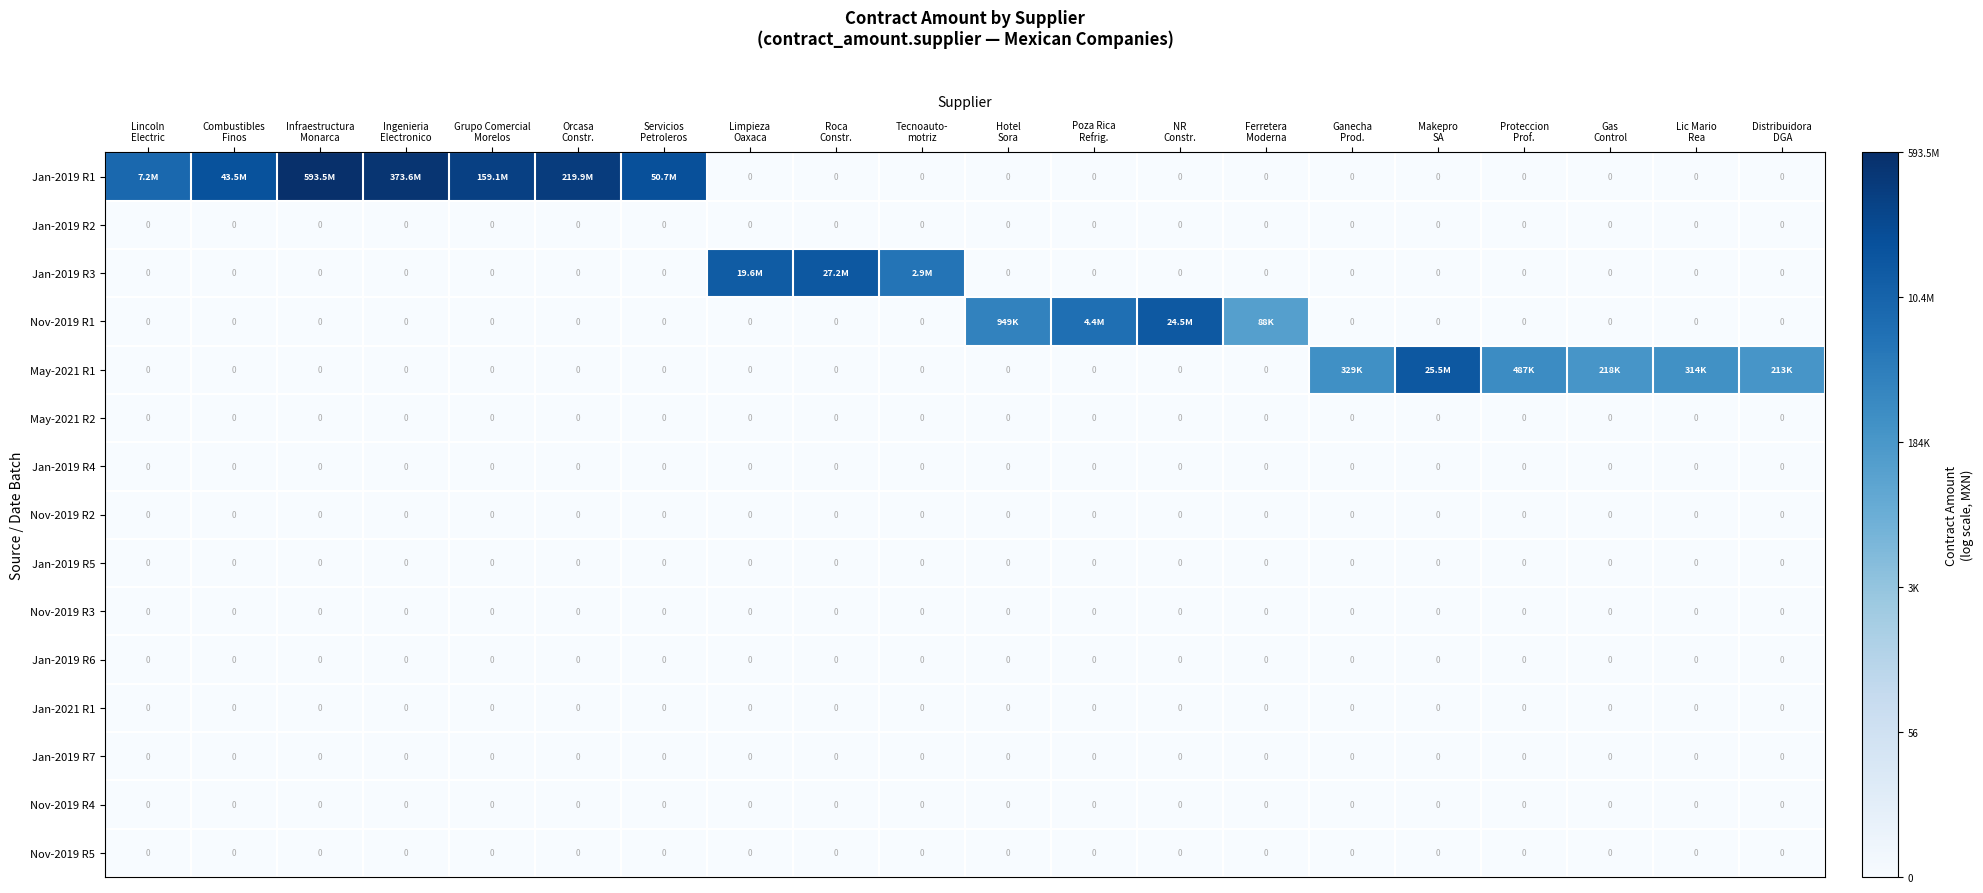

Which has a higher value, Servicios
Petroleros or Poza Rica
Refrig.?

Servicios
Petroleros